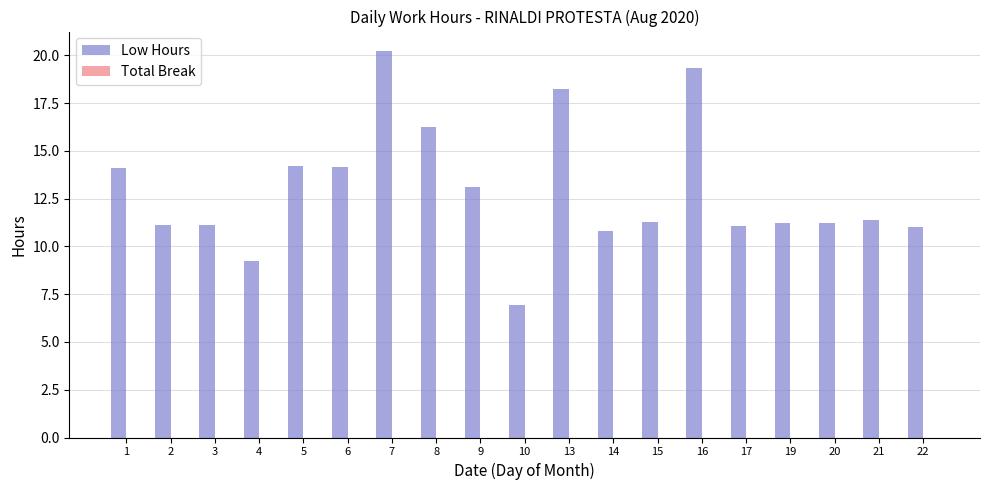

What is the difference between the maximum and minimum values?

13.3